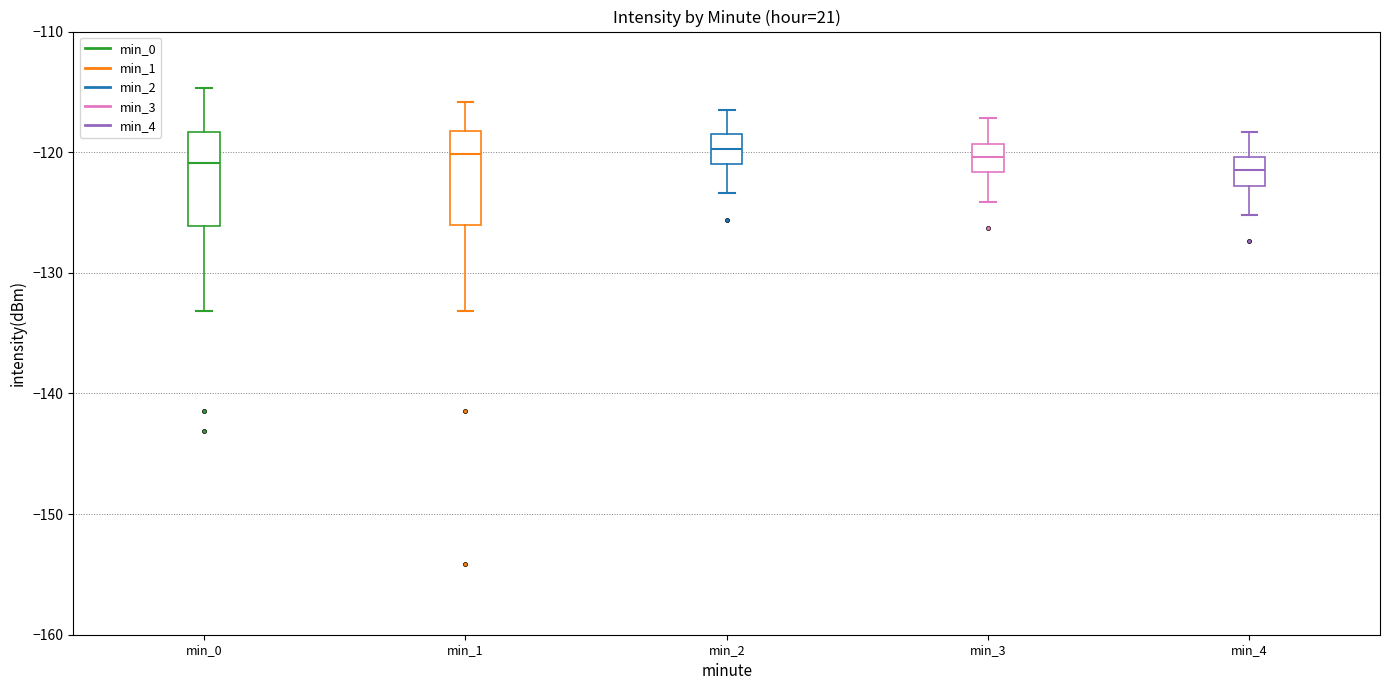

Where is the lower edge of the box for min_2 on the y-axis? The values are not printed on the chart, so give them approximately, as read against the axis.

-121